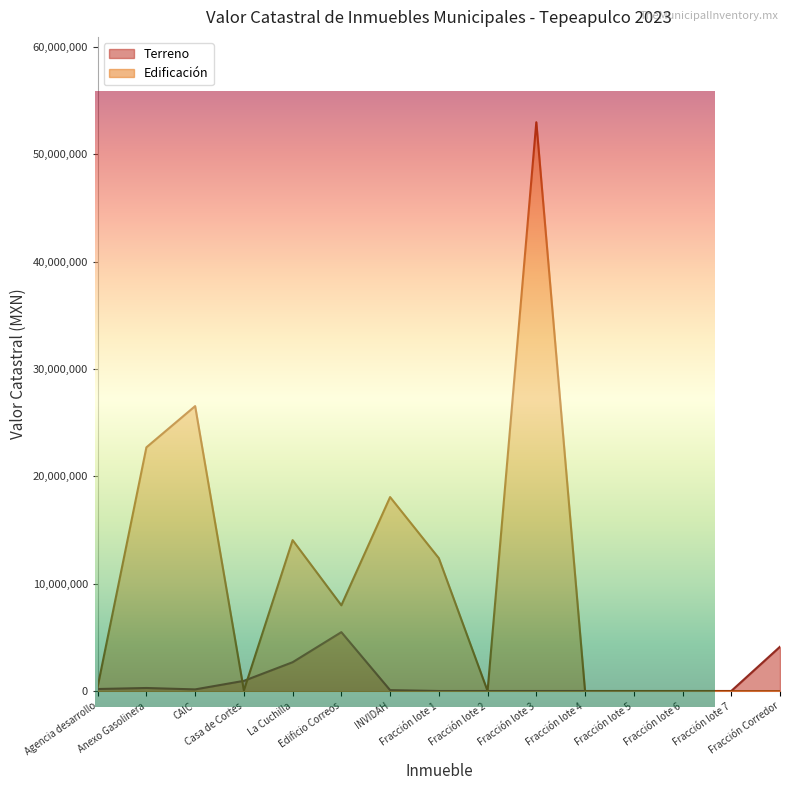

Reading left to right, extract all data points from this chart.

Agencia desarrollo=205000	Anexo Gasolinera=299375	CAIC=168745	Casa de Cortes=964357	La Cuchilla=2700000	Edificio Correos=5500000	INVIDAH=100000	Fracción lote 1=20000	Fracción lote 2=20000	Fracción lote 3=20000	Fracción lote 4=20000	Fracción lote 5=20000	Fracción lote 6=20000	Fracción lote 7=20000	Fracción Corredor=4142000